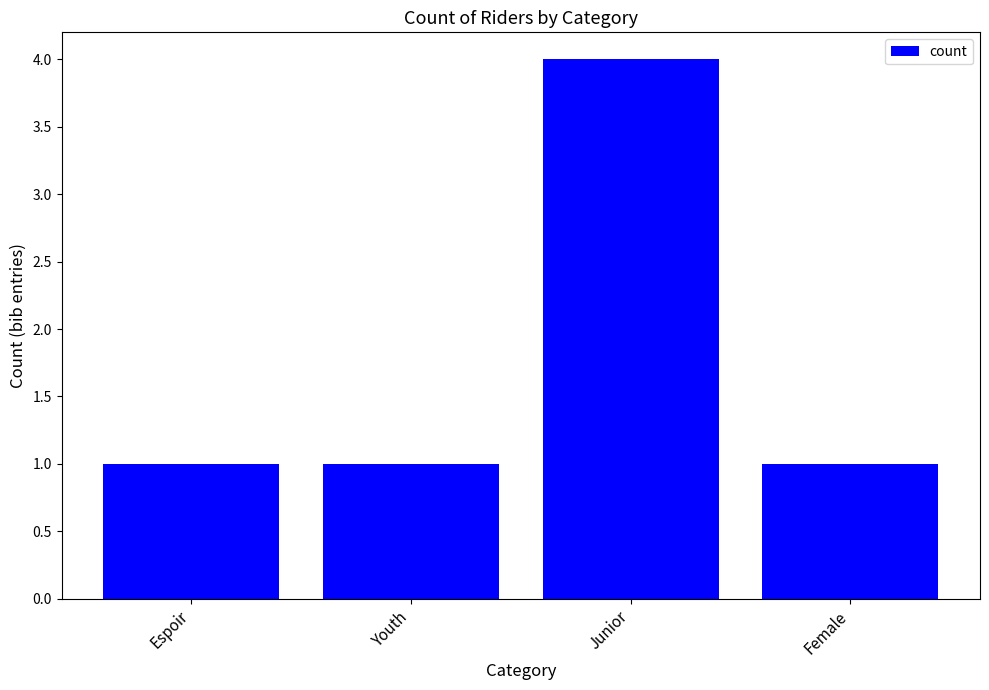

What position from the left is Youth?

2